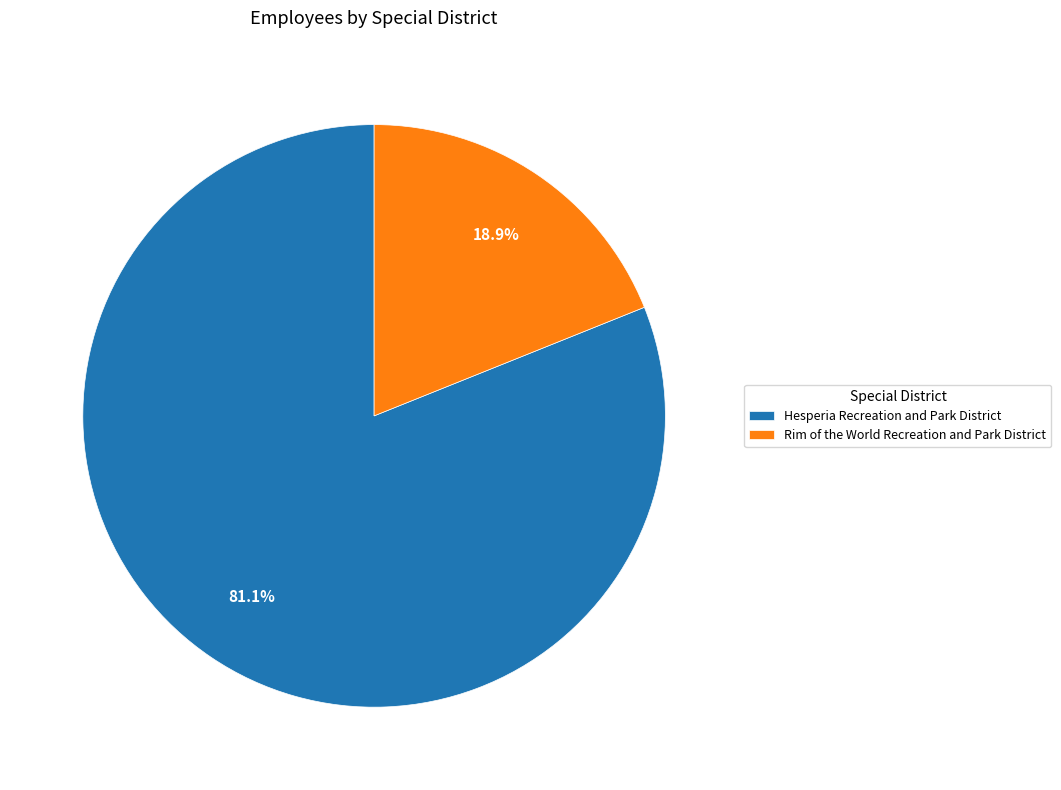

What is the largest slice in the pie chart?

Hesperia Recreation and Park District